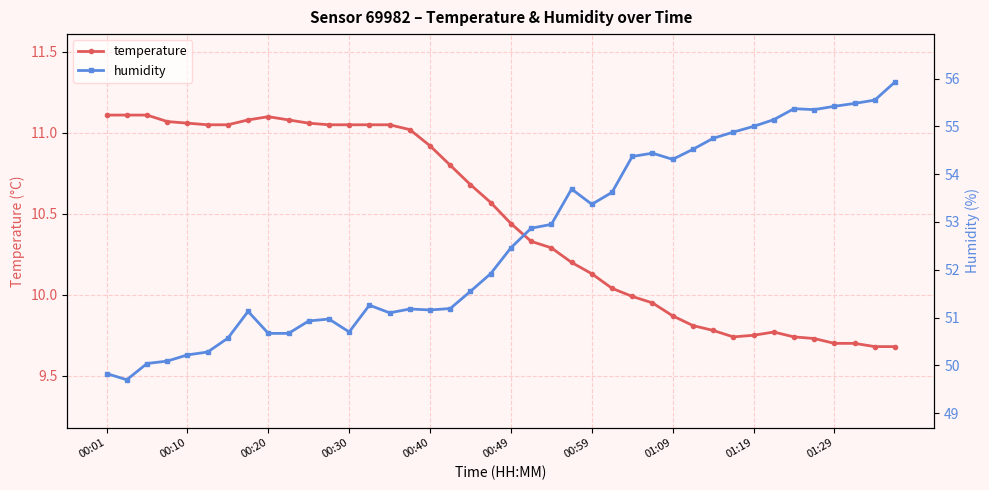

The value of temperature at 00:59 is 2.9. True or false?

False